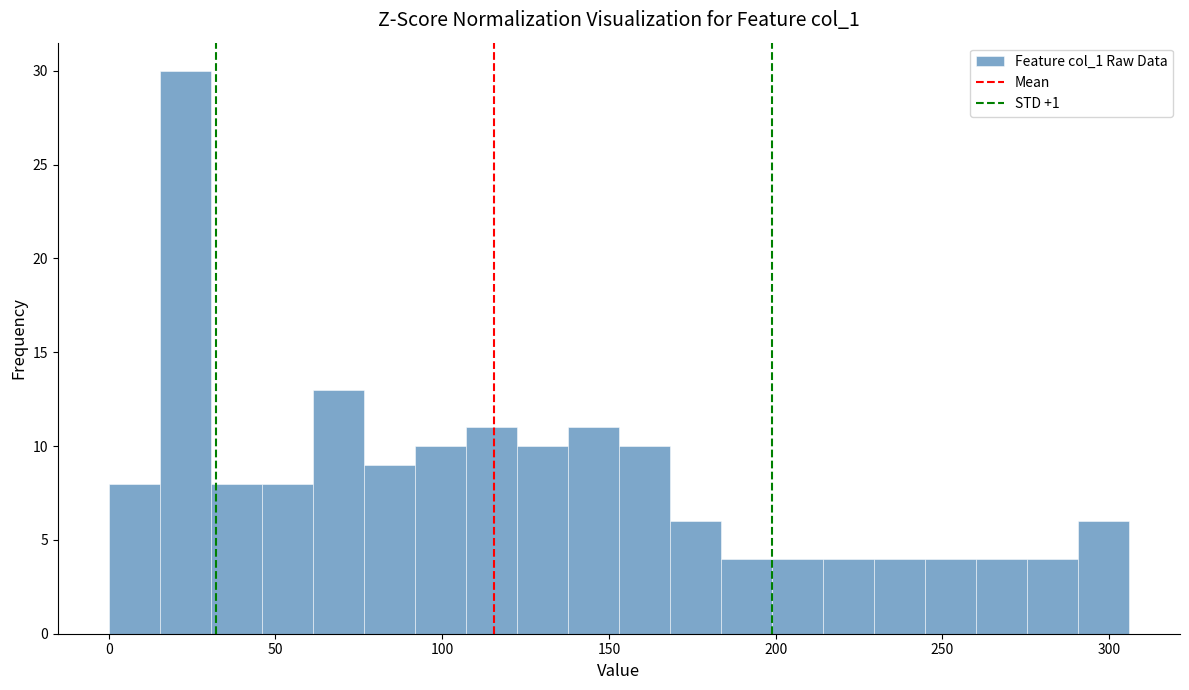

Around what value on the x-axis is the tallest bar? Give the approximate position of its centre, as read against the axis.

25